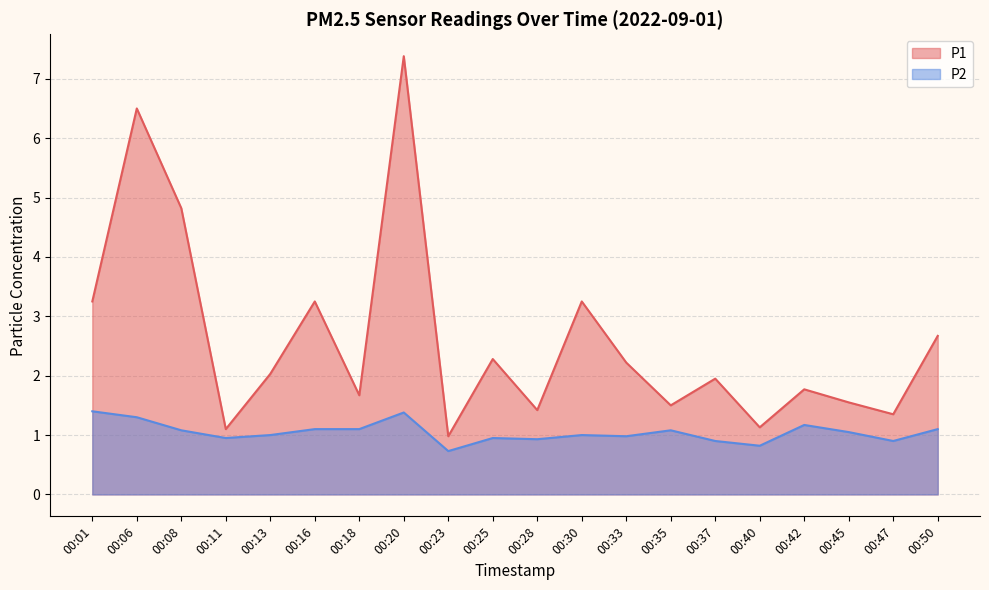

What is the highest value of the P1 series?

7.4